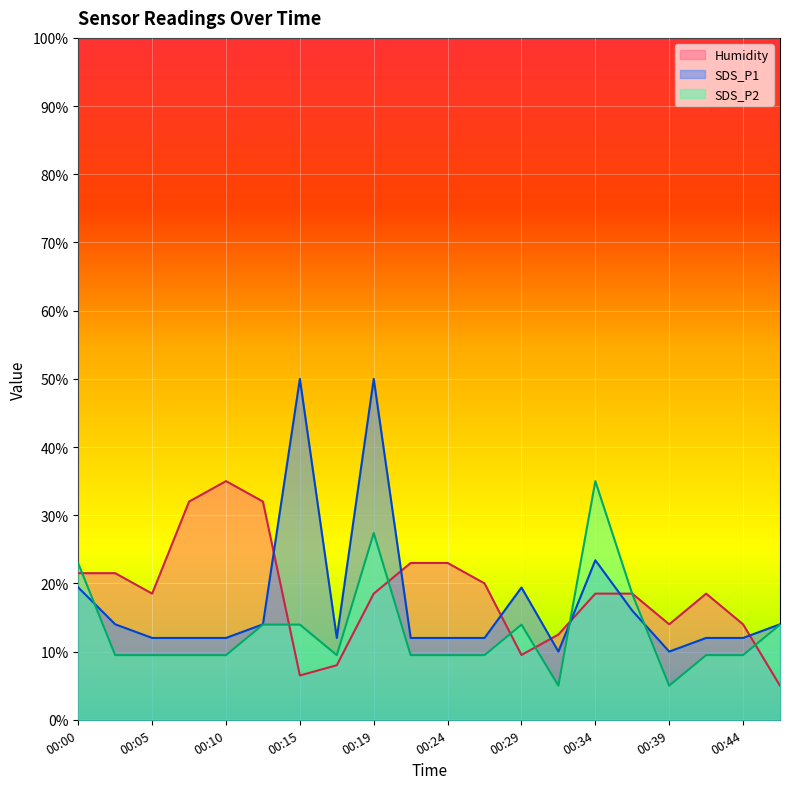

At how many categories does at least one series exceed 22?

9